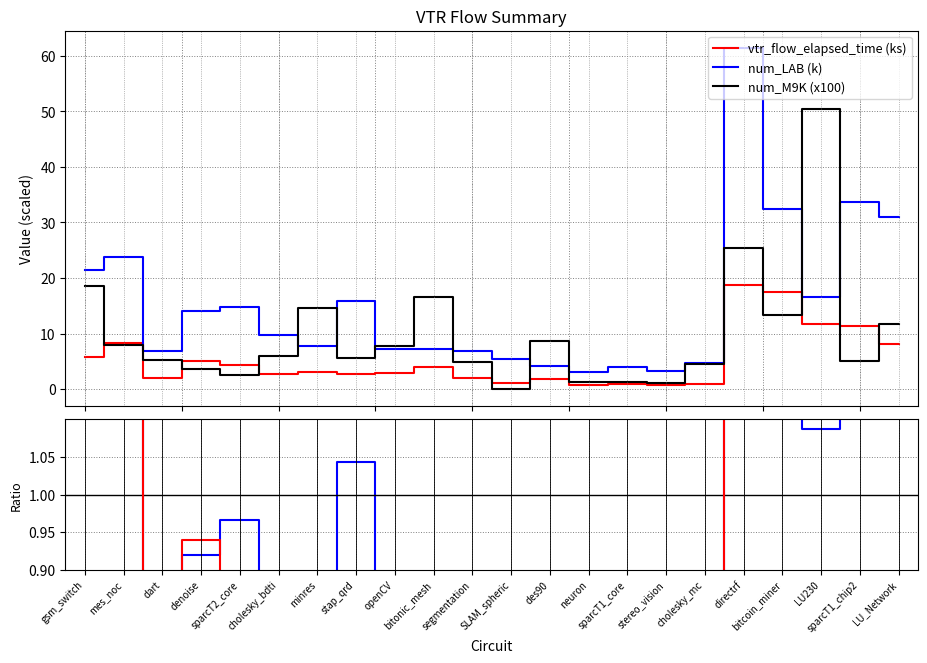

True or false: vtr_flow_elapsed_time (ks) and num_LAB (k) intersect in this chart.

False